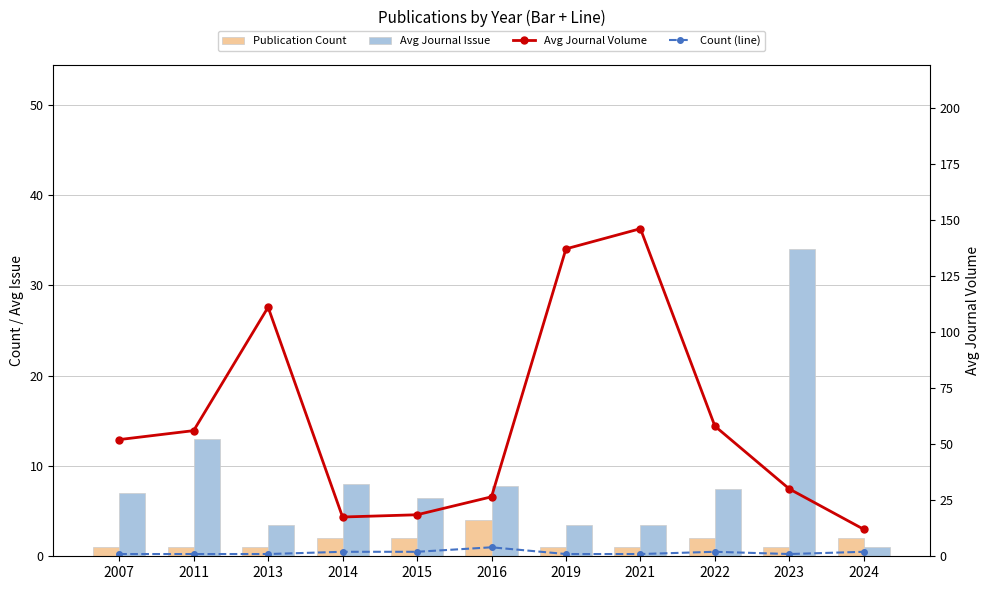

Reading right to left, transcribe all the data shown in this chart.

Publication Count: 2.0	1.0	2.0	1.0	1.0	4.0	2.0	2.0	1.0	1.0	1.0
Avg Journal Issue: 1.0	34.0	7.5	3.5	3.5	7.8	6.5	8.0	3.5	13.0	7.0
Avg Journal Volume: 12.0	30.0	58.0	146.0	137.0	26.5	18.5	17.5	111.0	56.0	52.0
Count (line): 2.0	1.0	2.0	1.0	1.0	4.0	2.0	2.0	1.0	1.0	1.0